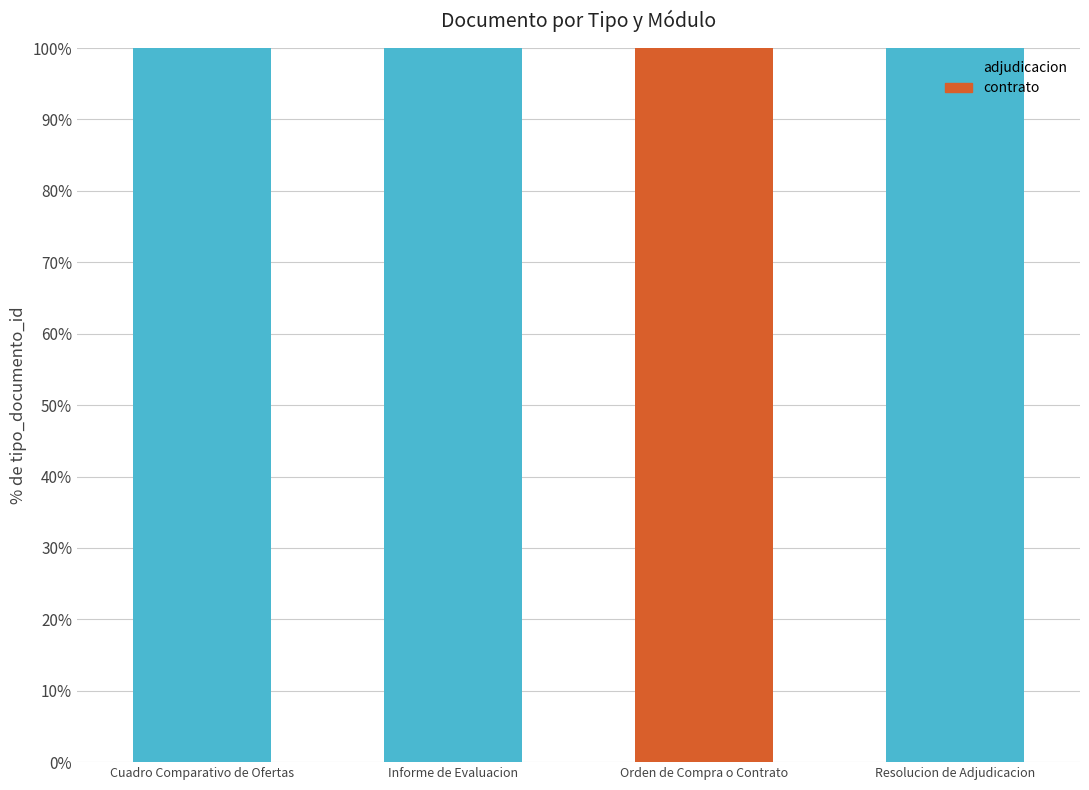

Are the bars horizontal?

No